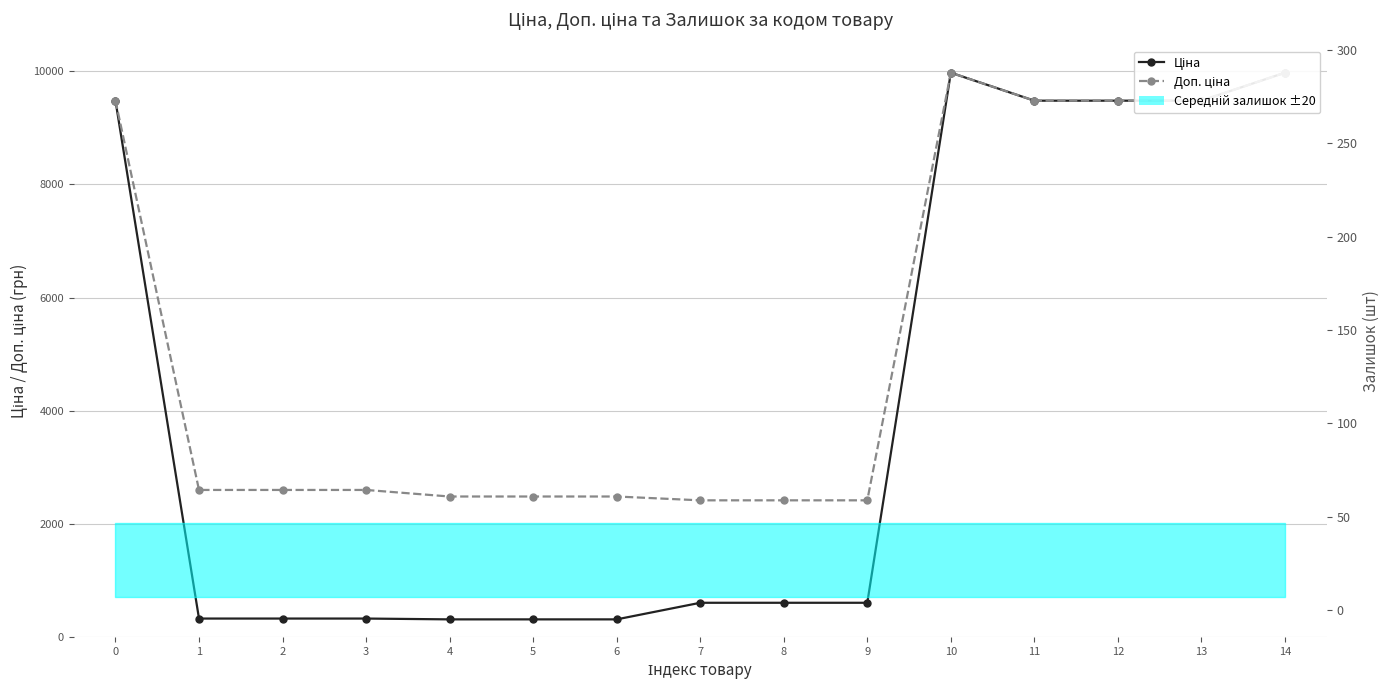

Reading left to right, list all the values displayed in this chart.

Ціна: 0=9480.1	1=324.8	2=324.8	3=324.8	4=310.3	5=310.3	6=310.3	7=603.7	8=603.7	9=603.7	10=9975.0	11=9480.1	12=9480.1	13=9480.1	14=9975.0
Доп. ціна: 0=9480.1	1=2598.3	2=2598.3	3=2598.3	4=2482.4	5=2482.4	6=2482.4	7=2414.8	8=2414.8	9=2414.8	10=9975.0	11=9480.1	12=9480.1	13=9480.1	14=9975.0